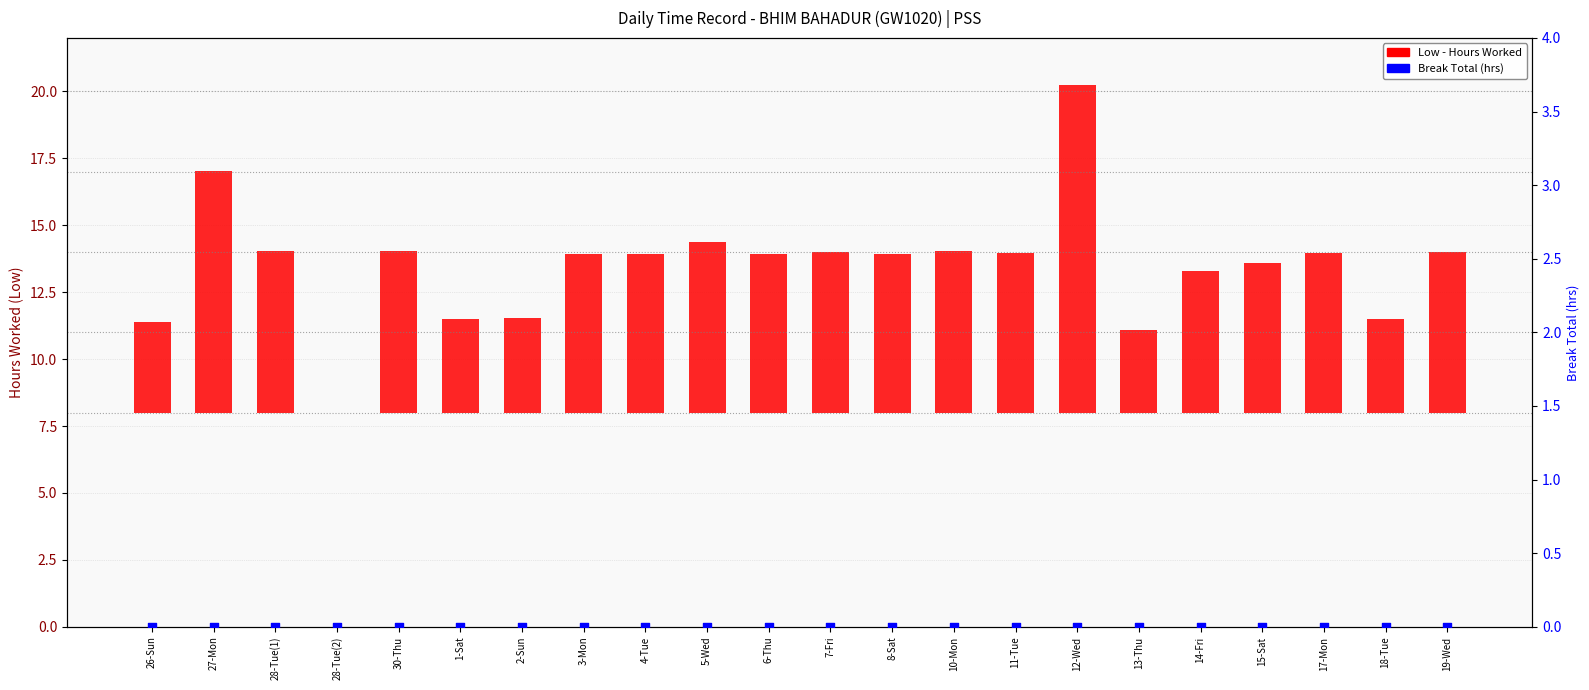

Which series has the widest spread of Y values?

Low (hours)